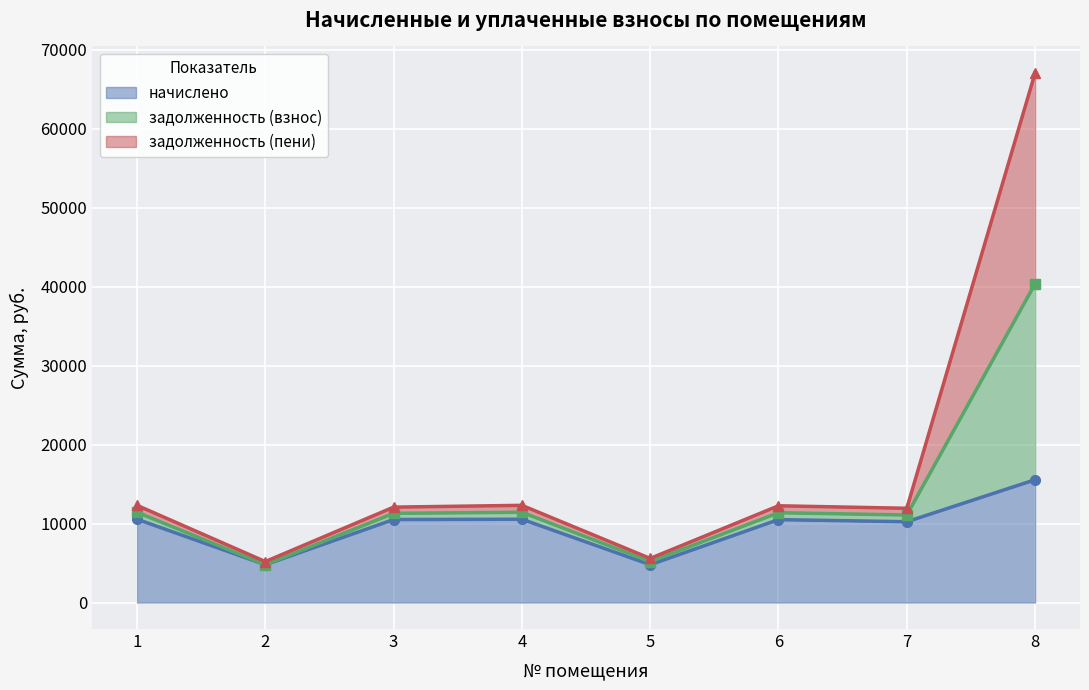

What is the value of the начислено point at the 4th from the left?

10551.4